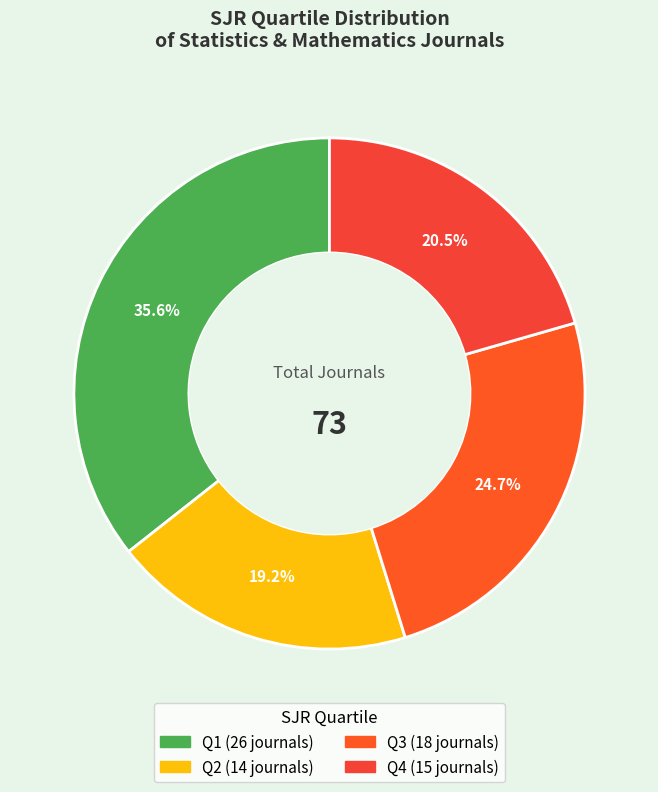

To the nearest percent, what is the difference between the largest and smallest slice percentages?

16%